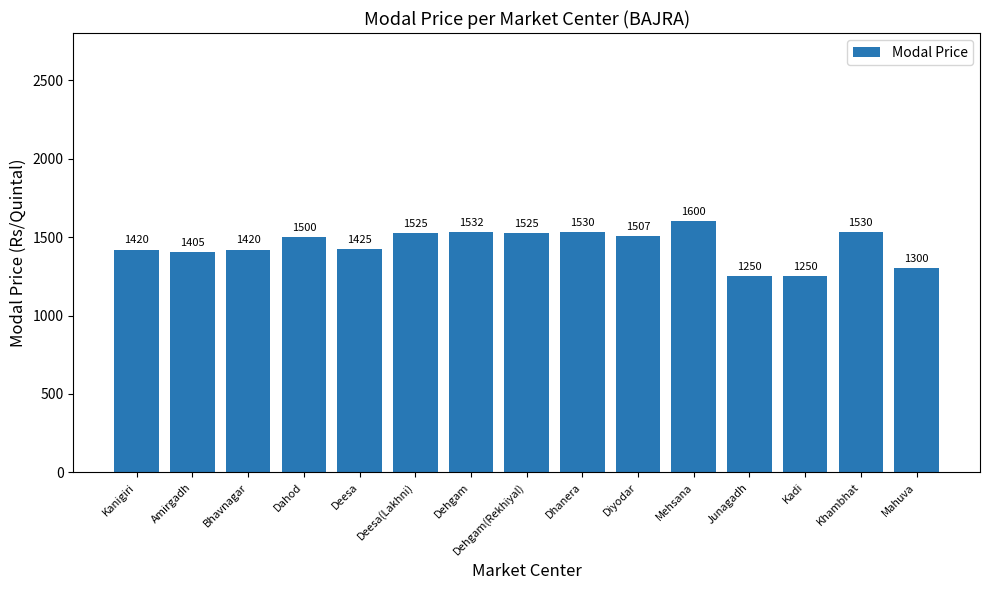

Read the value at Bhavnagar.

1420